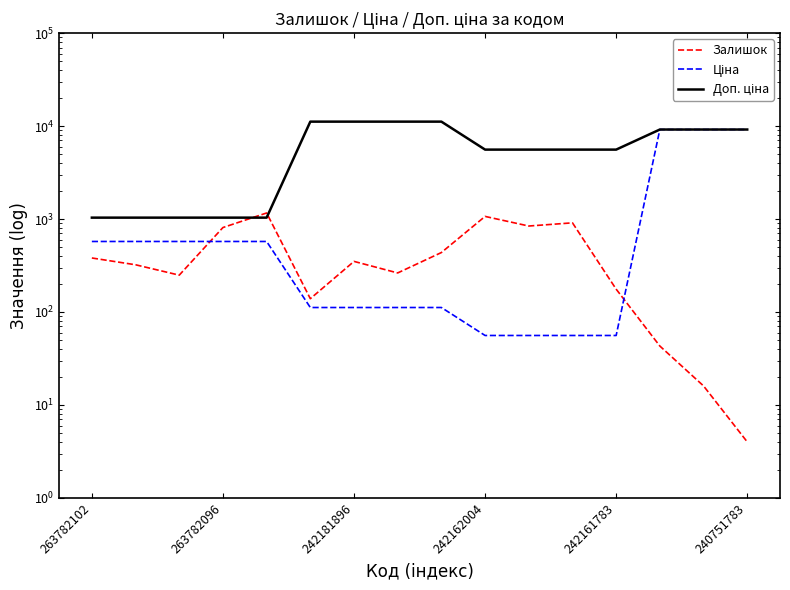

What position from the right is 13?

3